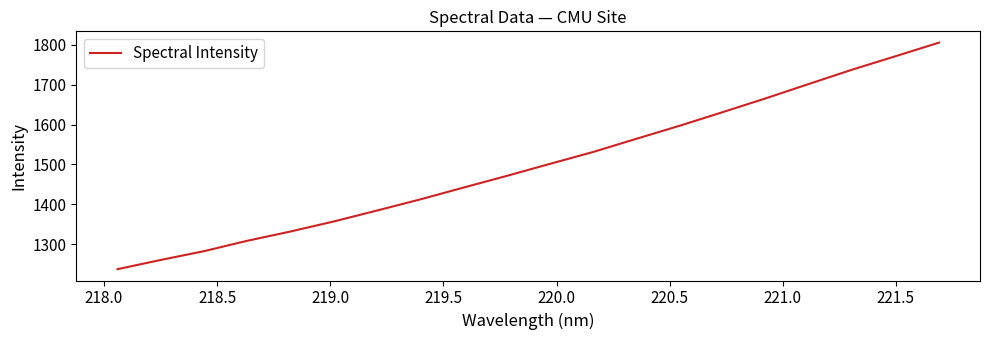

What is the maximum value shown in the chart?

1805.3